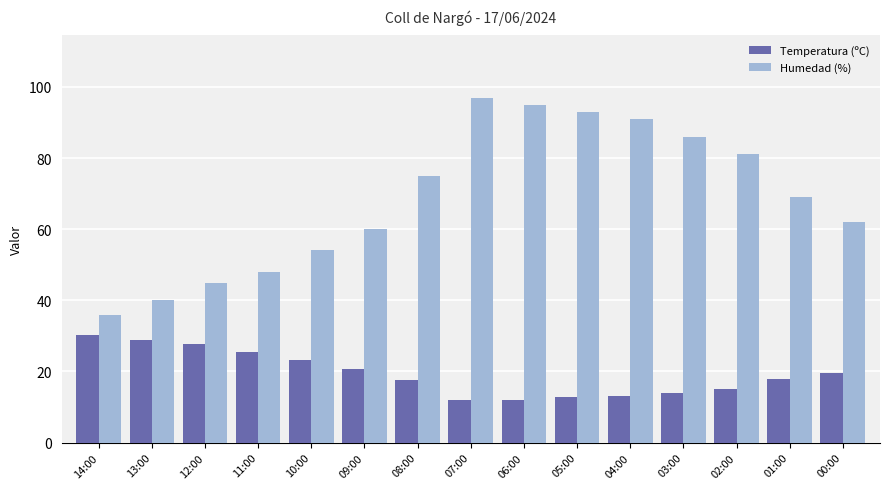

What is the sum of the Humedad (%) values at 00:00 and 02:00?

143.0